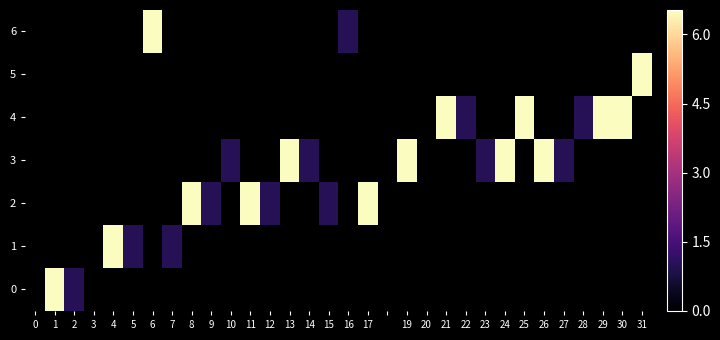

At 23, list the series in order from smallest to largest.

6, 5, 4, 3, 2, 1, 0